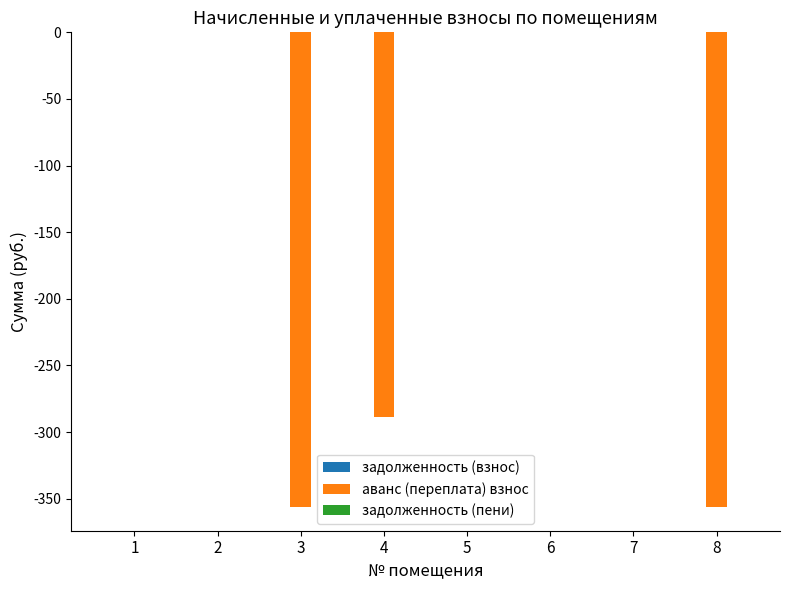

The value at 8 is -523.1. True or false?

False